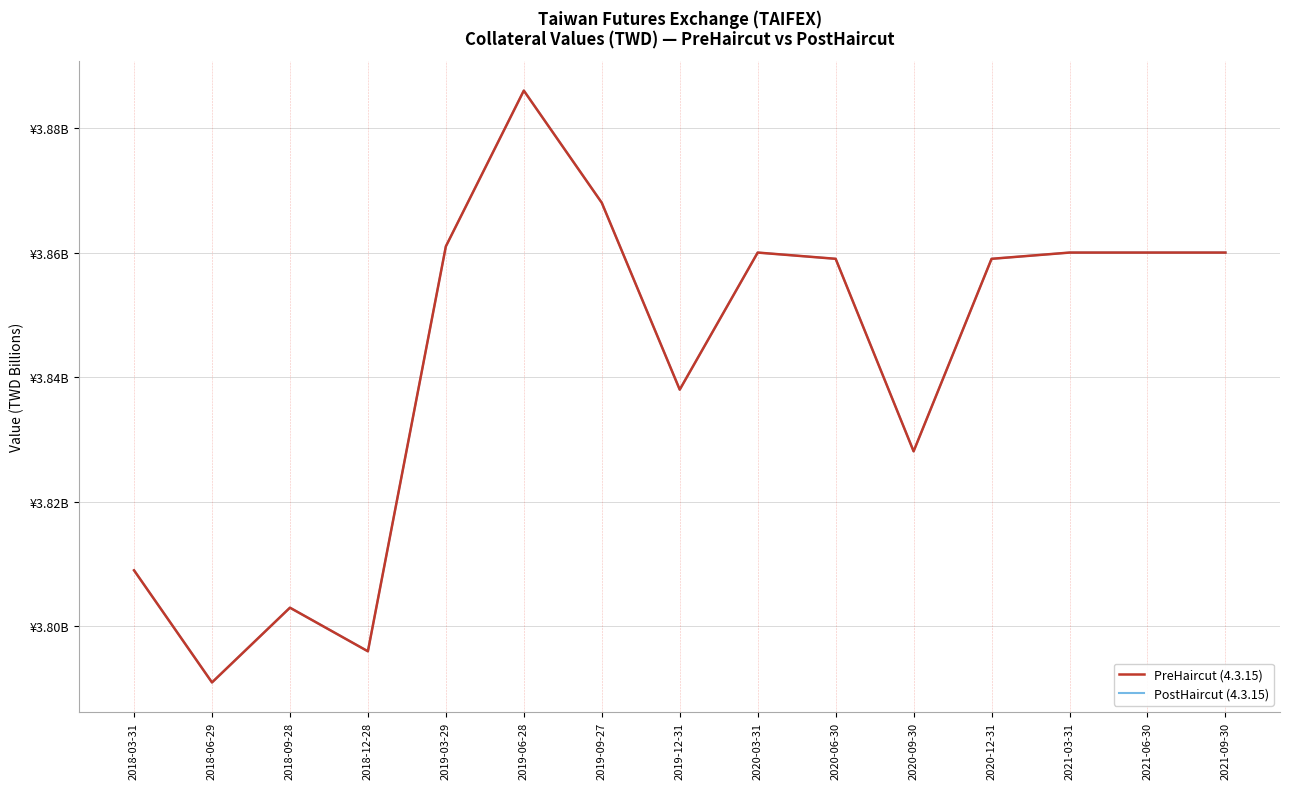

Rank the series by their maximum value, from lowest to highest.

PreHaircut (4.3.15), PostHaircut (4.3.15)